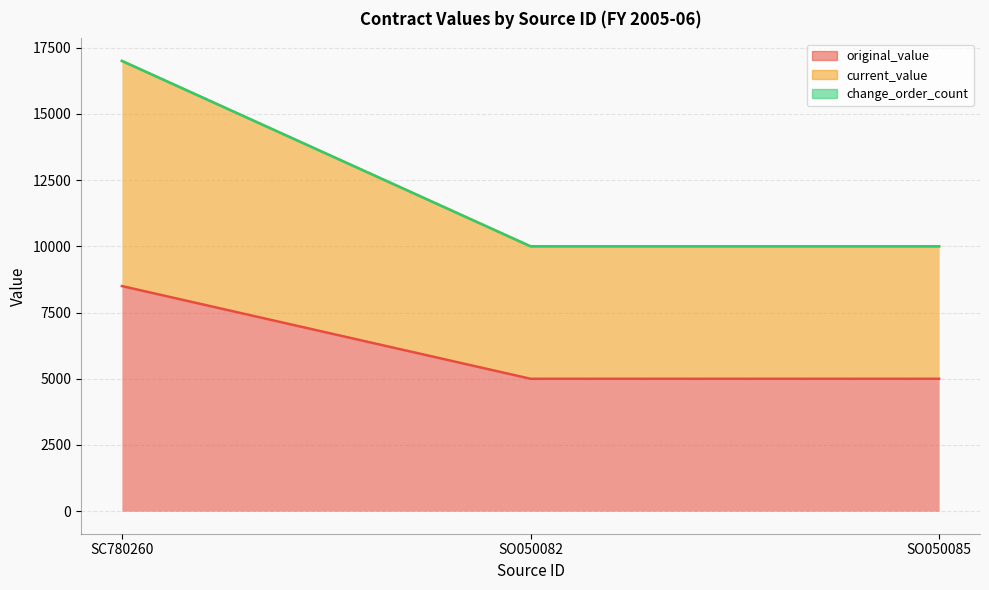

What position from the right is SO050082?

2